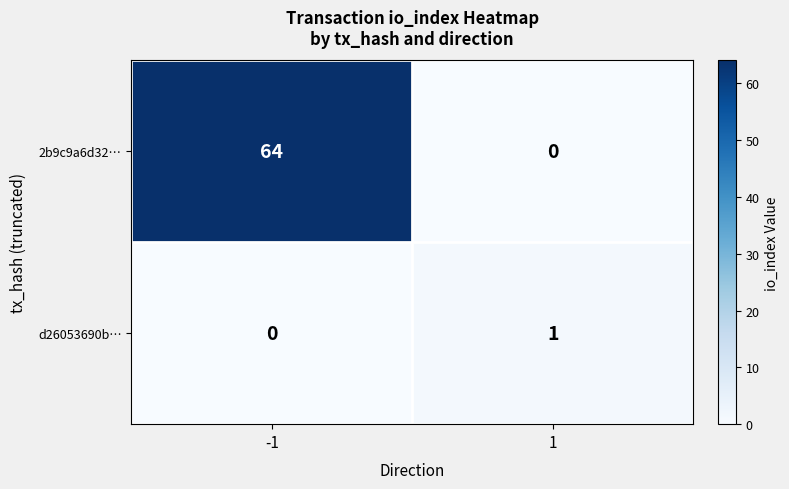

Between -1 and 1, which series saw the biggest shift?

2b9c9a6d32…